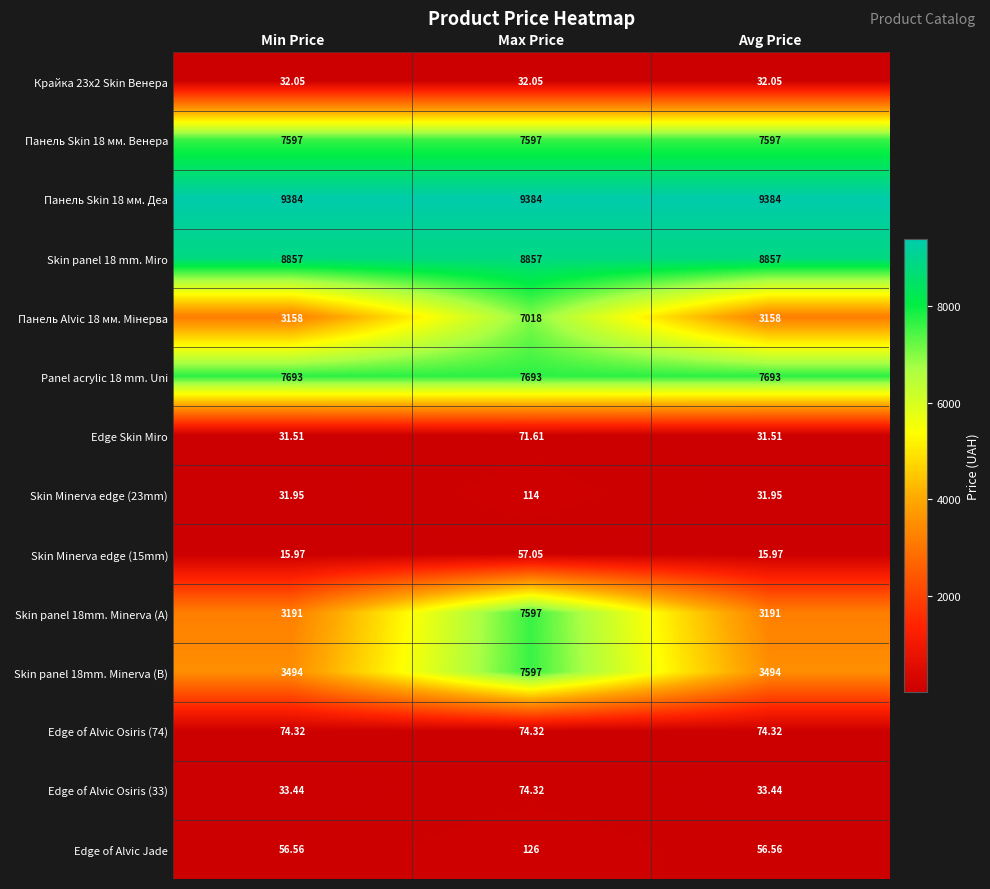

At which category is the sum across all series the highest?

Max Price